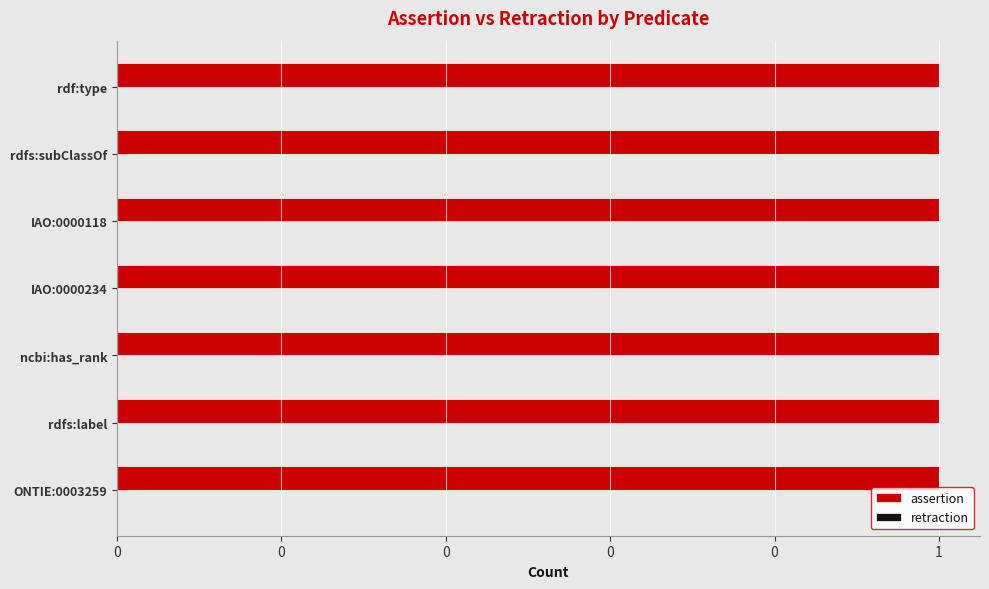

What is the label of the 1st bar from the left?

ONTIE:0003259